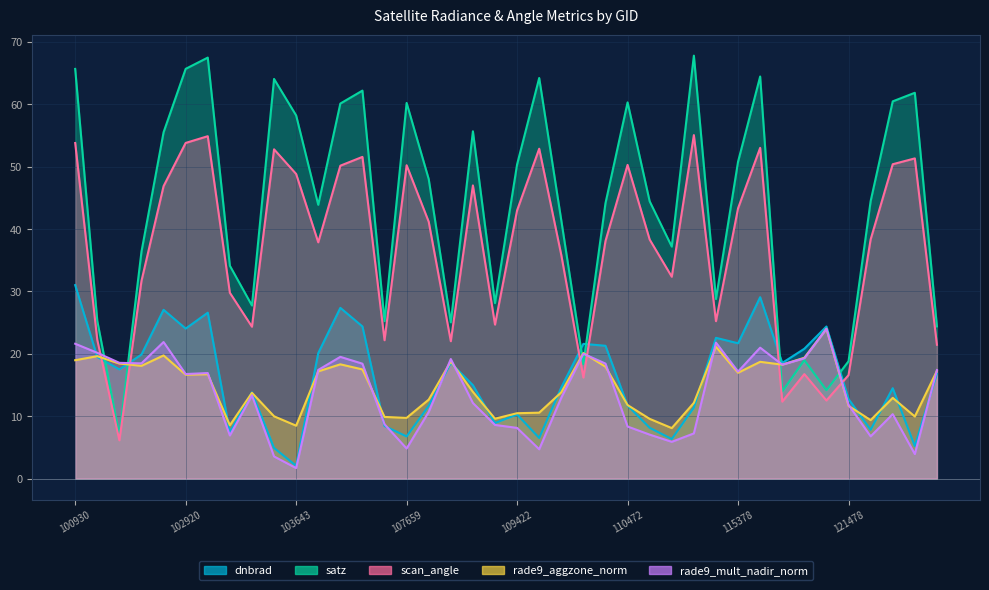

Is the value of dnbrad at 102920 greater than the value of satz at 109595?

No